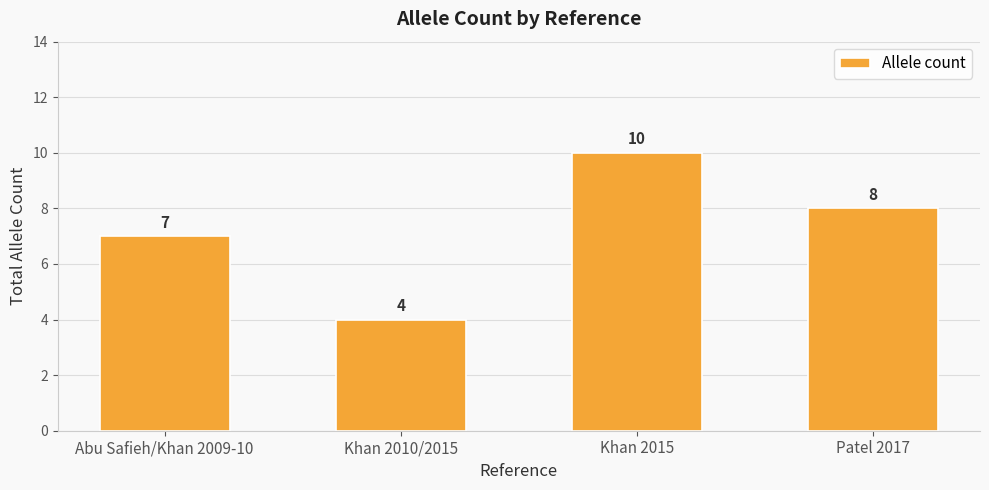

What is the difference between the second highest and second lowest values?

1